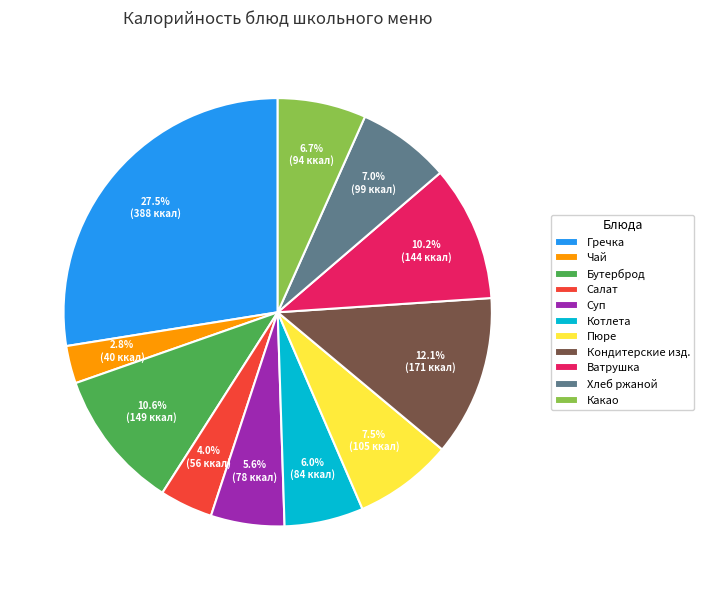

Between Ватрушка and Гречка, which is larger?

Гречка